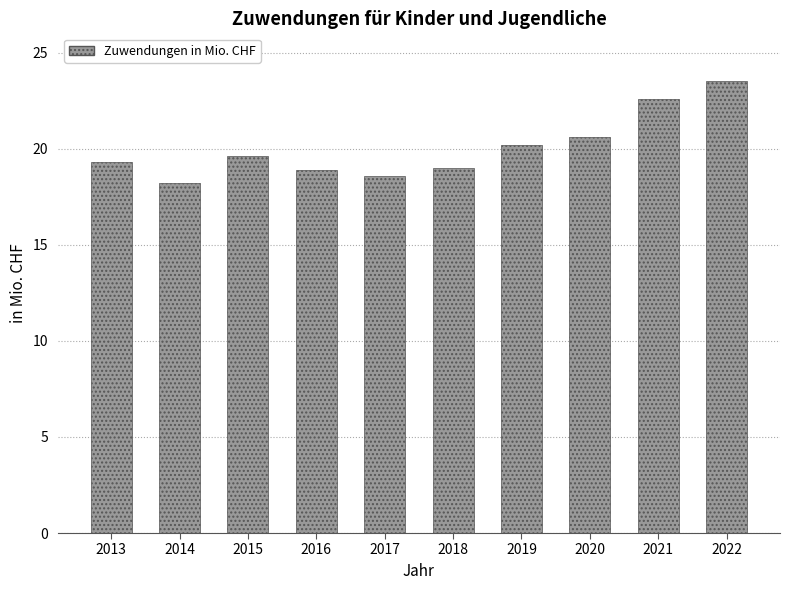

What is the smallest value displayed?

18.2